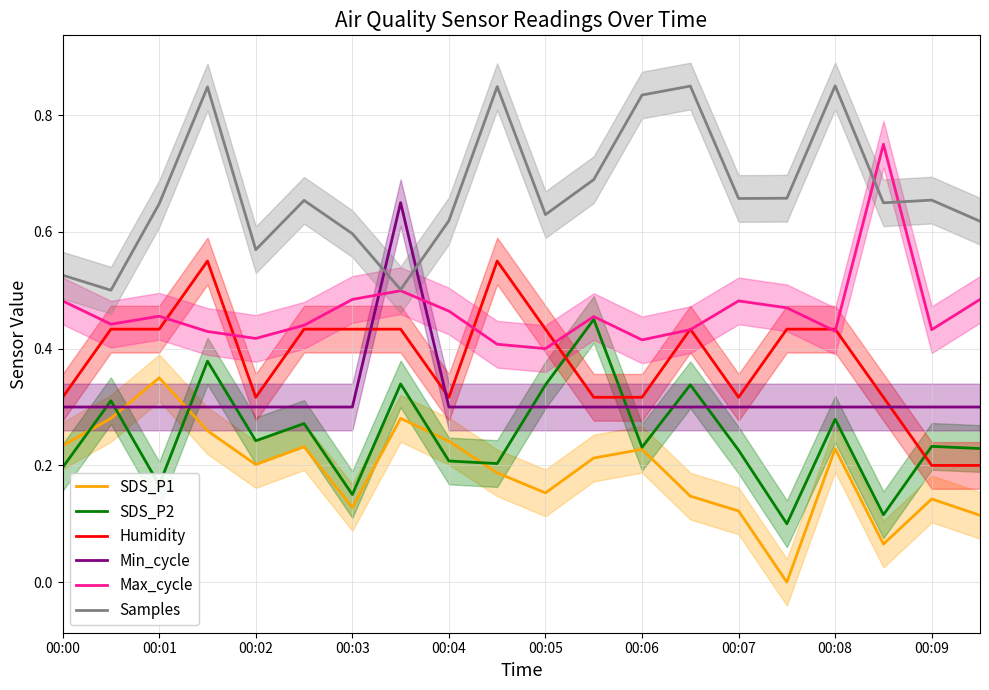

True or false: Samples and Min_cycle cross at least once.

True